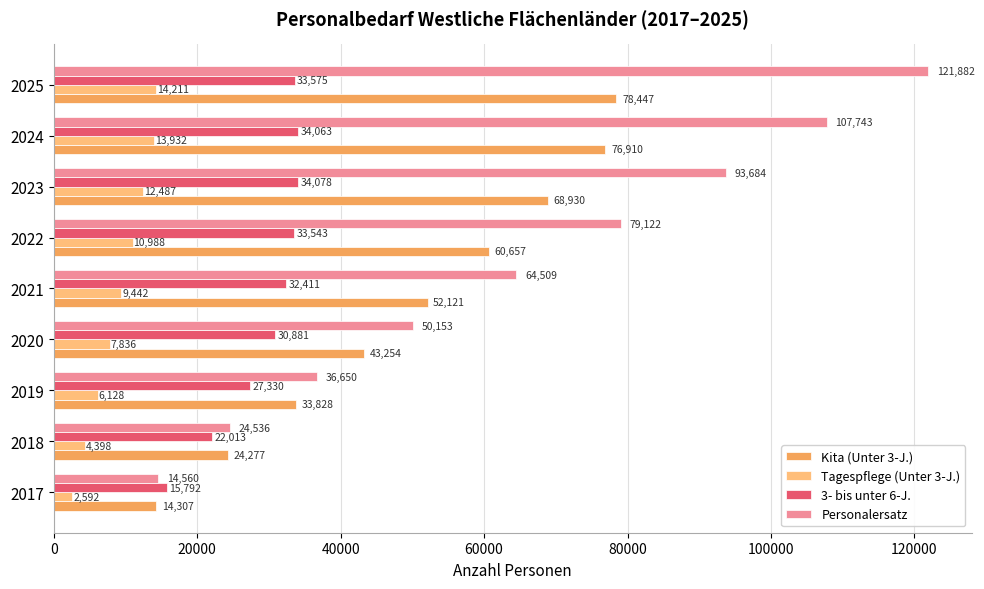

What is the approximate value of Personalersatz at 2018, to the nearest 100?

24500